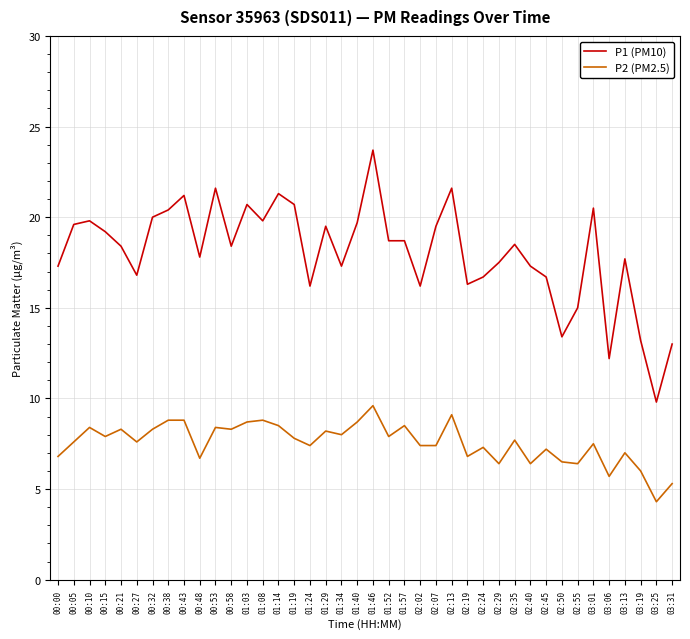

Does the chart have visible grid lines?

Yes